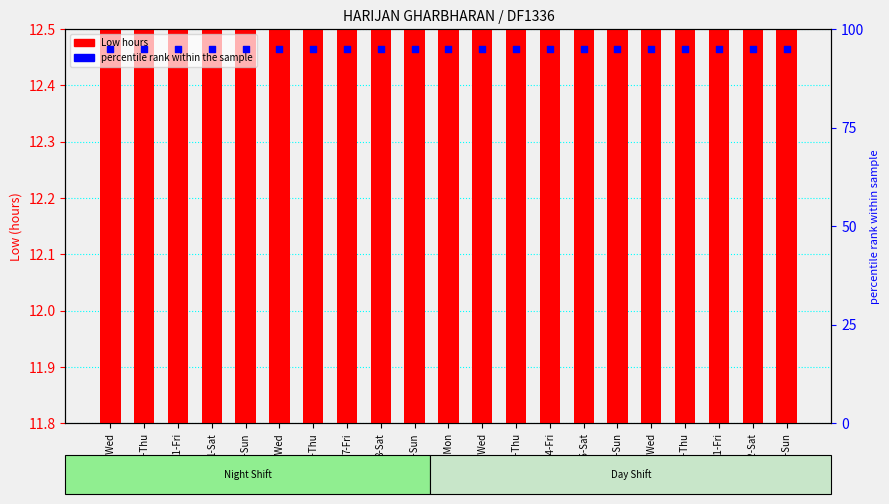

What are all the series names shown in the legend?

Low, percentile rank within the sample